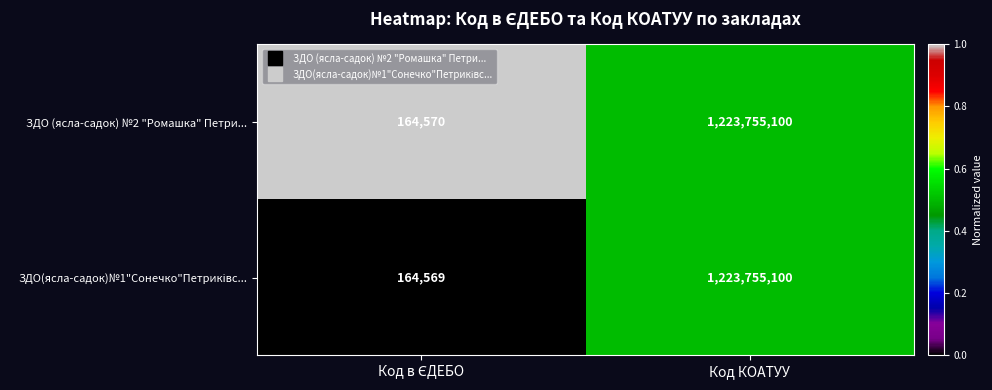

What is the maximum value shown in the chart?

1223755100